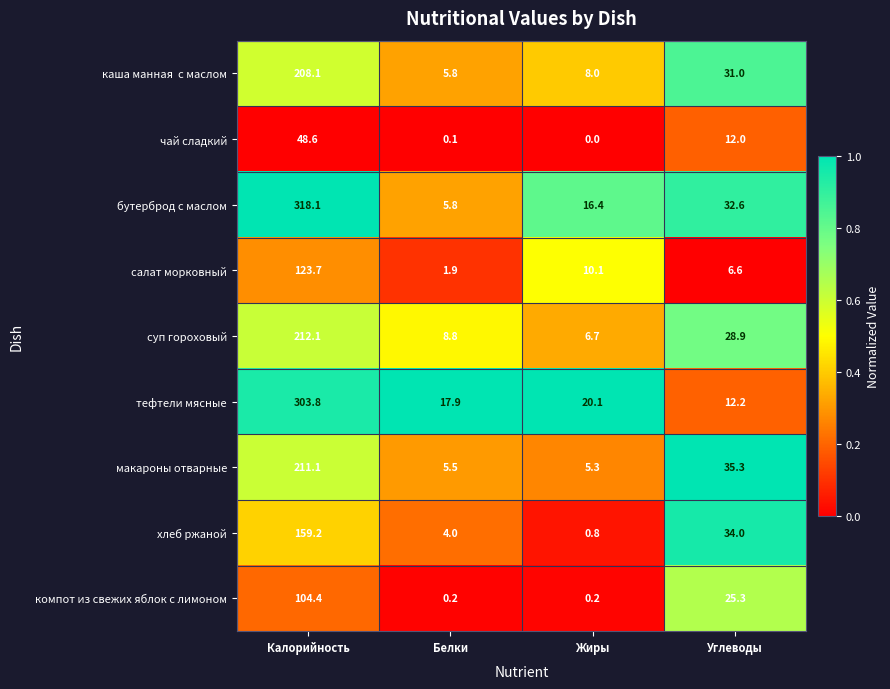

True or false: макароны отварные has a value of 5.5 at Белки.

True